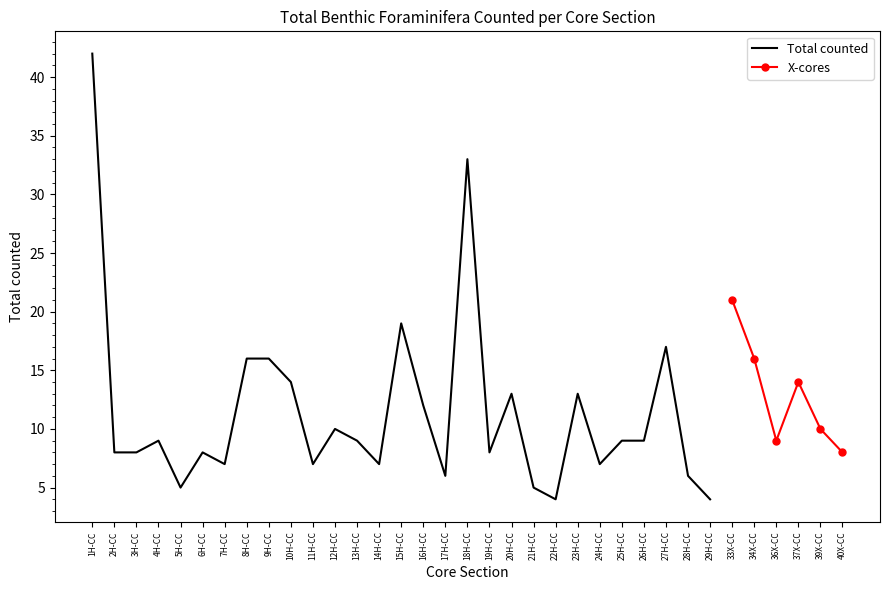

The value at 26H-CC is 9. True or false?

True